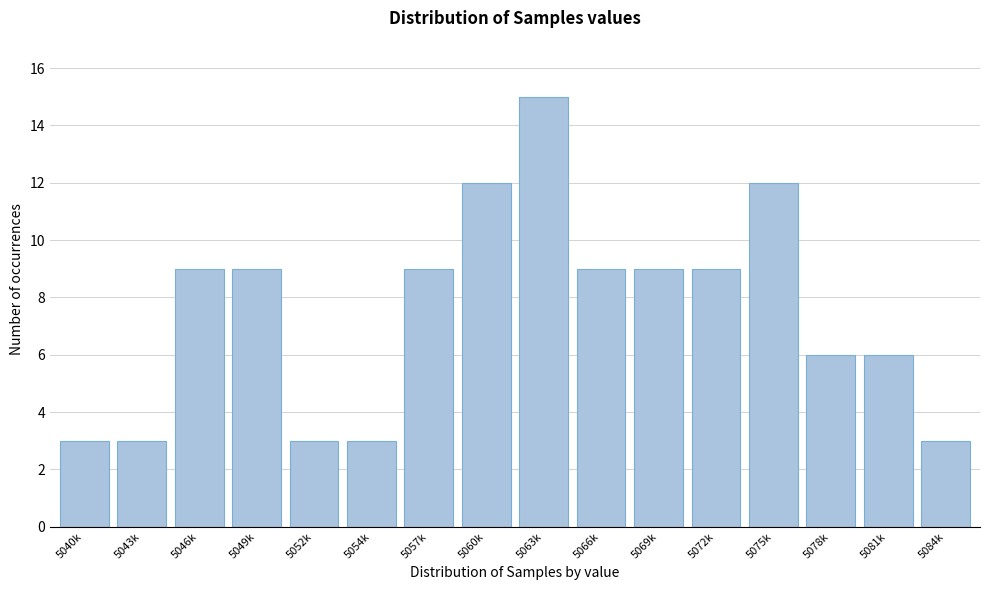

Reading left to right, what are all the values shown in this chart?

5040k=3	5043k=3	5046k=9	5049k=9	5052k=3	5054k=3	5057k=9	5060k=12	5063k=15	5066k=9	5069k=9	5072k=9	5075k=12	5078k=6	5081k=6	5084k=3